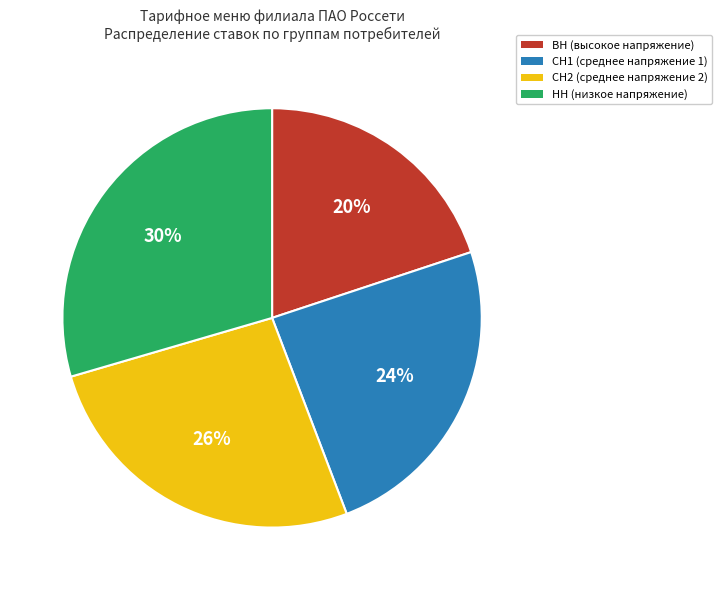

To the nearest percent, what percentage of the pie is СН1 (среднее напряжение 1)?

24%